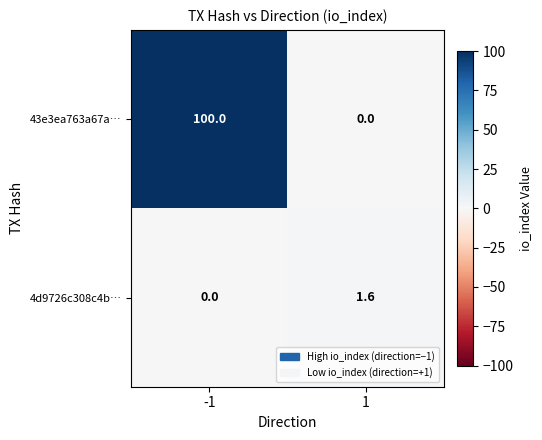

What is the total value across all series at 1?

1.6